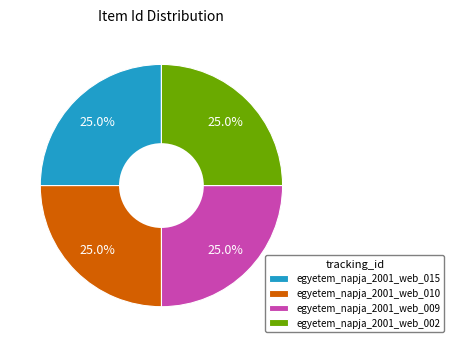

What is the ratio of the value at egyetem_napja_2001_web_015 to the value at egyetem_napja_2001_web_010?

1.0